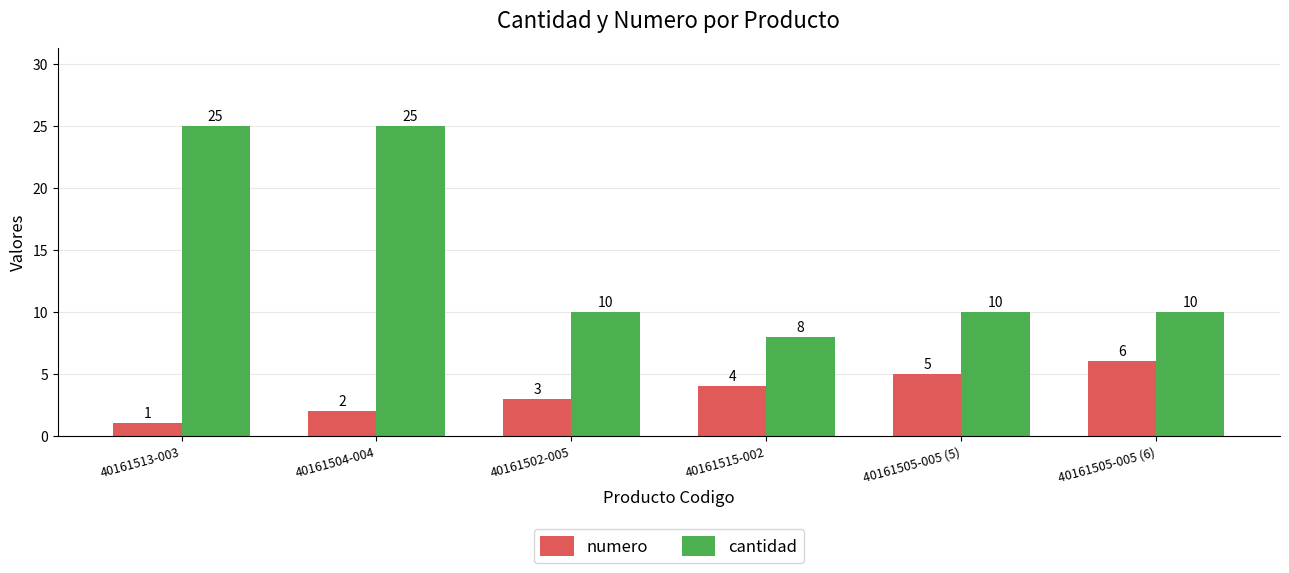

Which series has the largest range (max minus min)?

cantidad